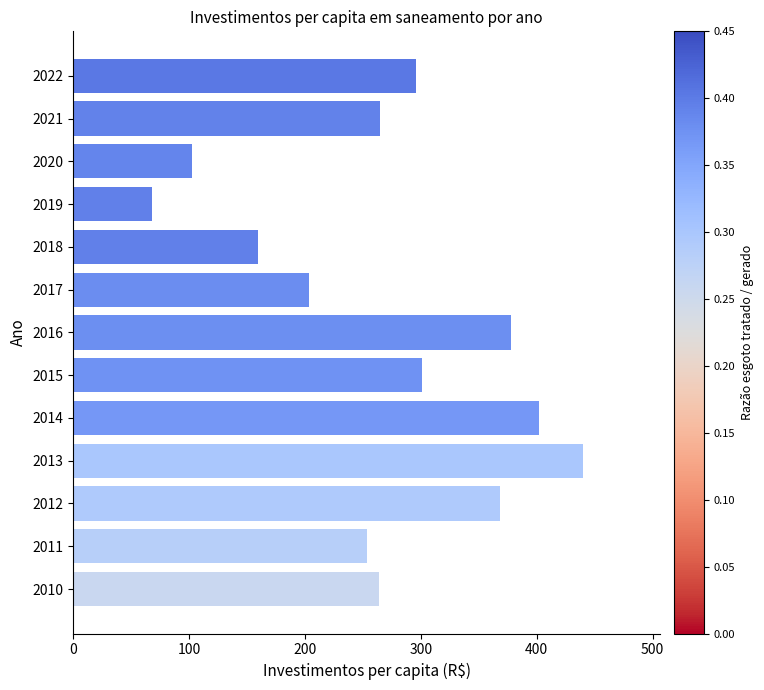

Count the number of data series in this chart.

1